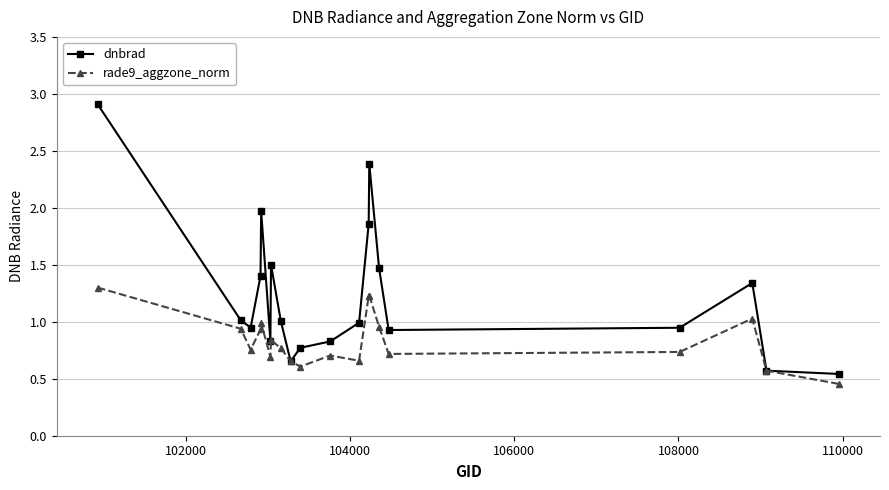

After their last crossing, which series has the higher values: dnbrad or rade9_aggzone_norm?

dnbrad